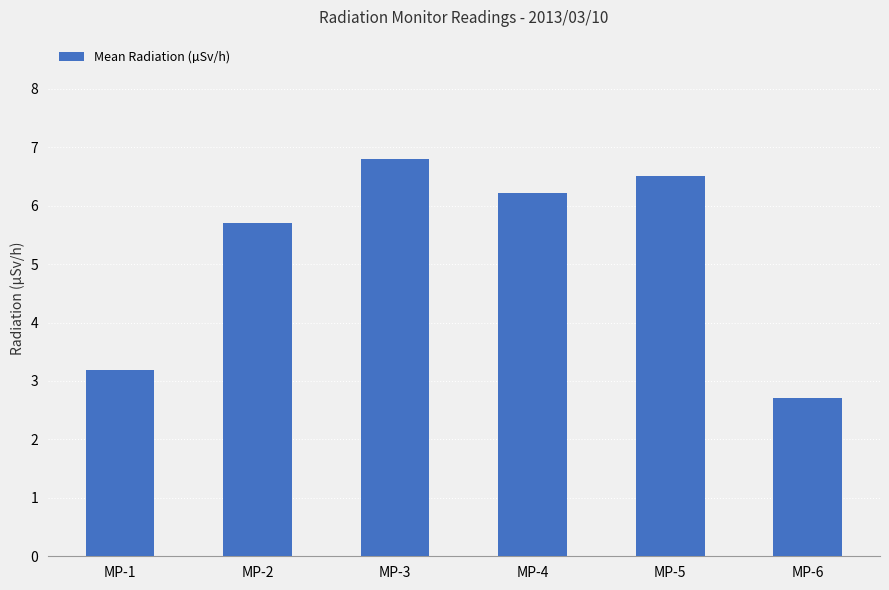

Are the bars horizontal?

No